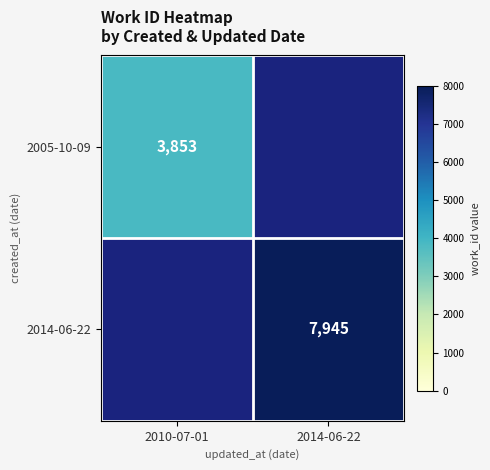

Which label corresponds to the smallest value in the chart?

2010-07-01